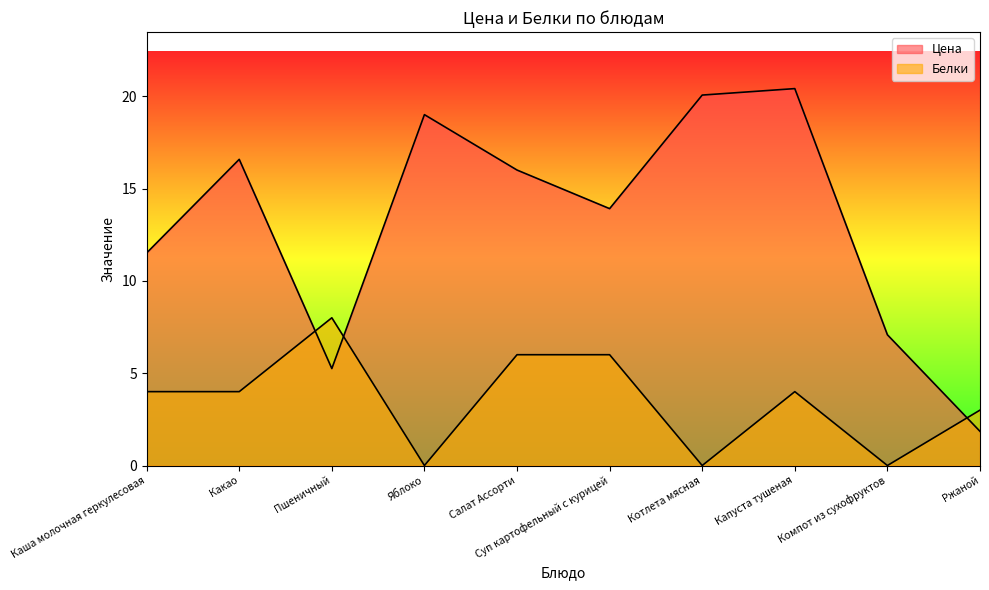

At which category is the sum across all series the highest?

Капуста тушеная